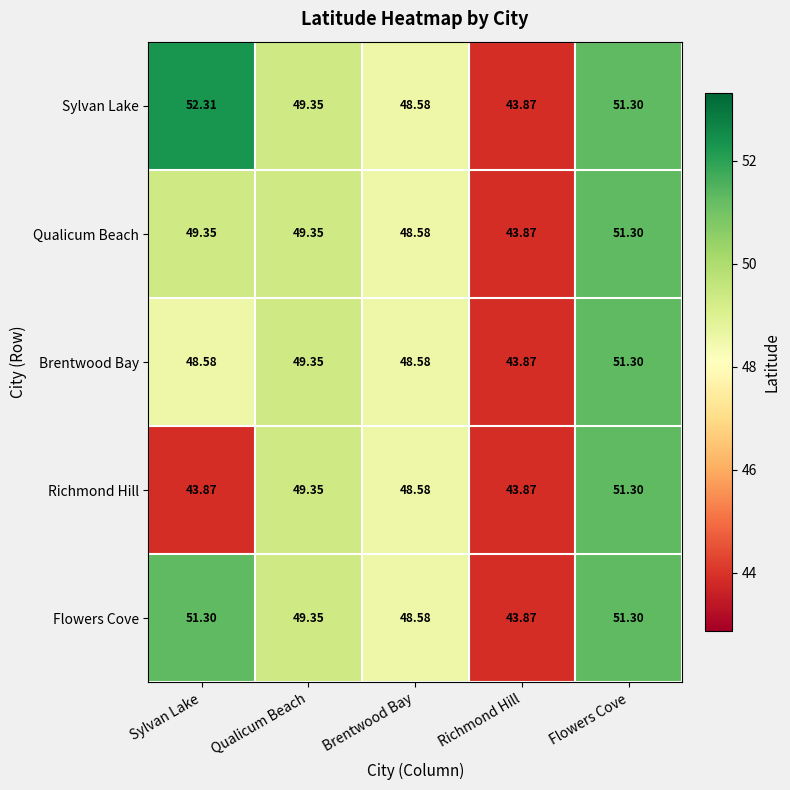

At Sylvan Lake, list the series in order from largest to smallest.

Sylvan Lake, Flowers Cove, Qualicum Beach, Brentwood Bay, Richmond Hill